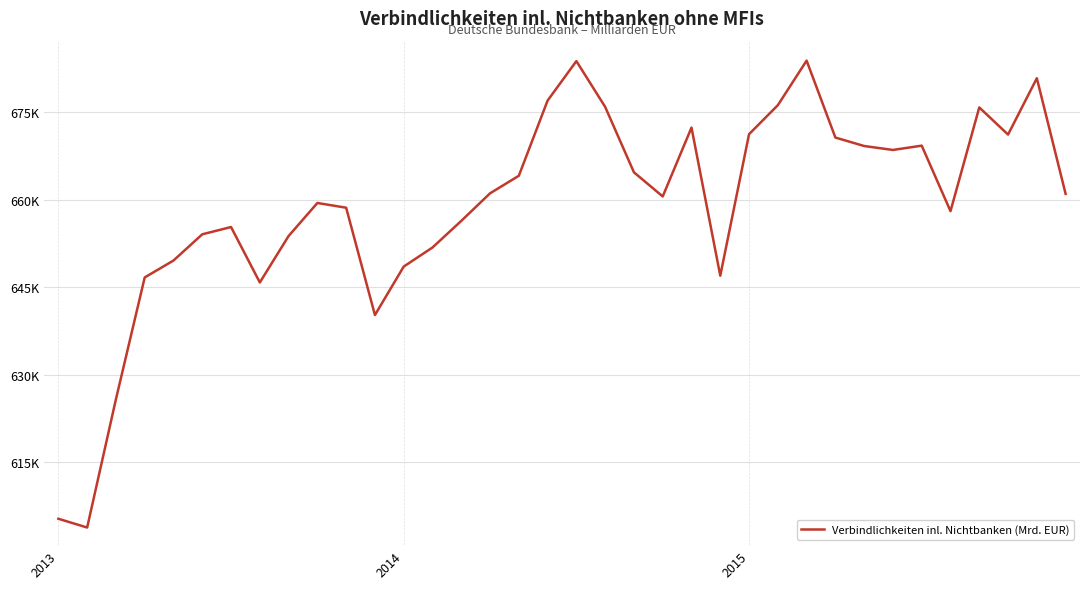

Reading left to right, transcribe all the data shown in this chart.

605313	603813	625796	646661	649560	654054	655299	645801	653759	659420	658607	640224	648520	651791	656350	661072	664082	676968	683726	675883	664673	660541	672336	646960	671205	676170	683810	670630	669180	668504	669242	658020	675790	671141	680794	660982